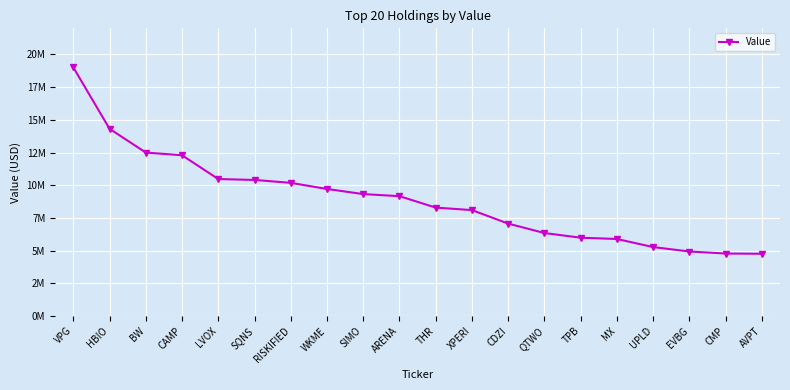

Does the chart have visible grid lines?

Yes